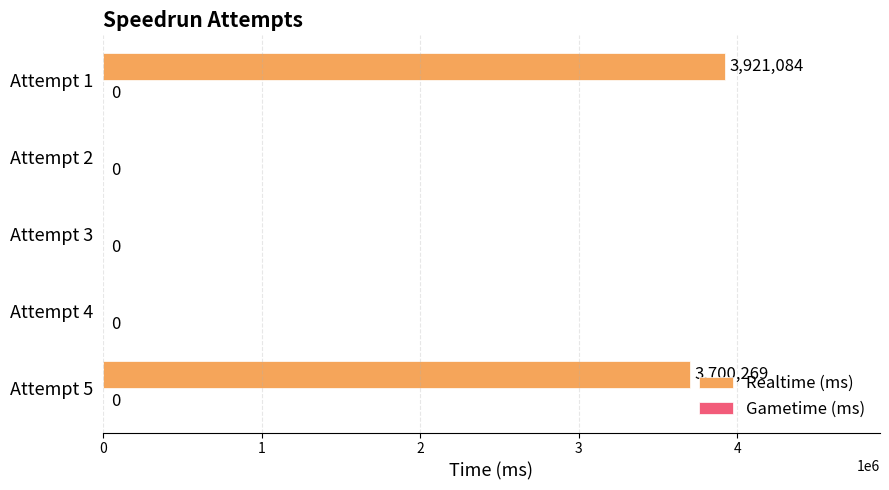

The chart shows a value of 3921084 at Attempt 1. True or false?

True